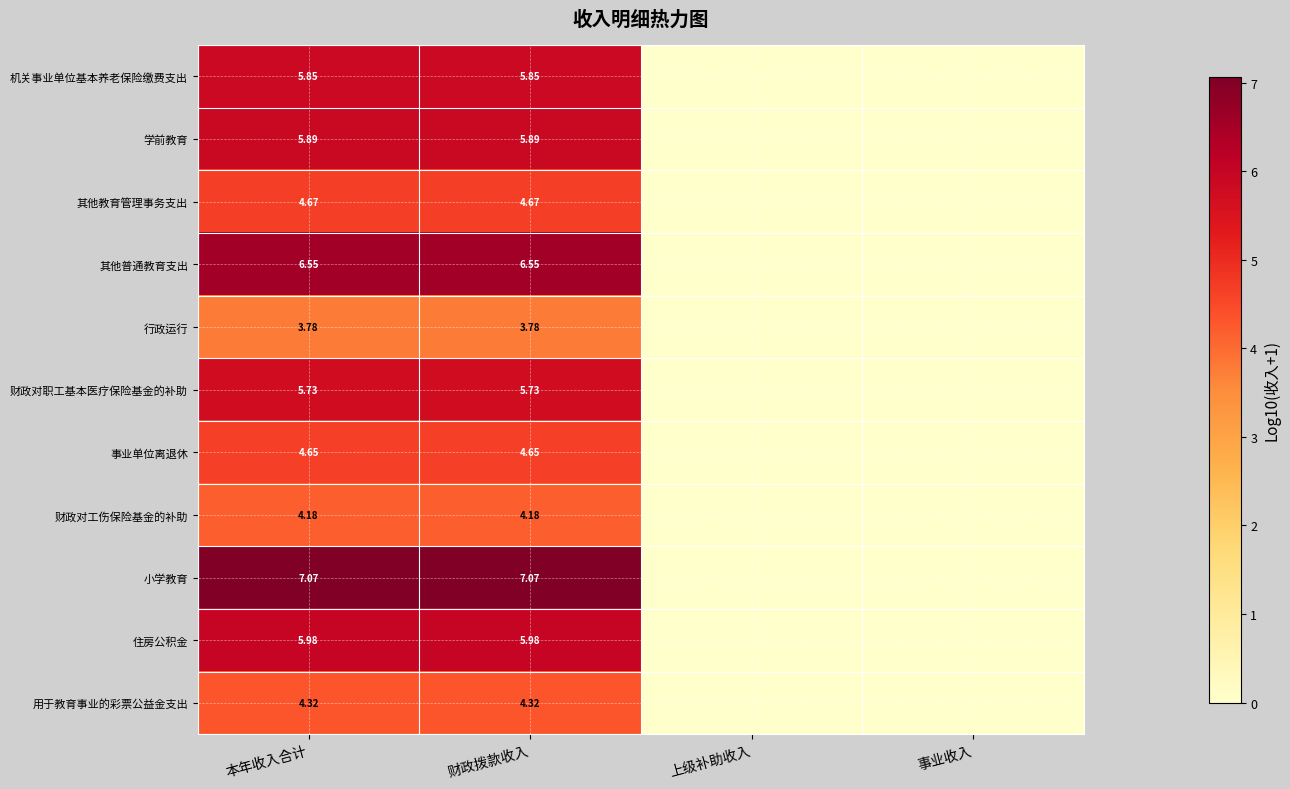

How many data points in 住房公积金 are less than 5?

2